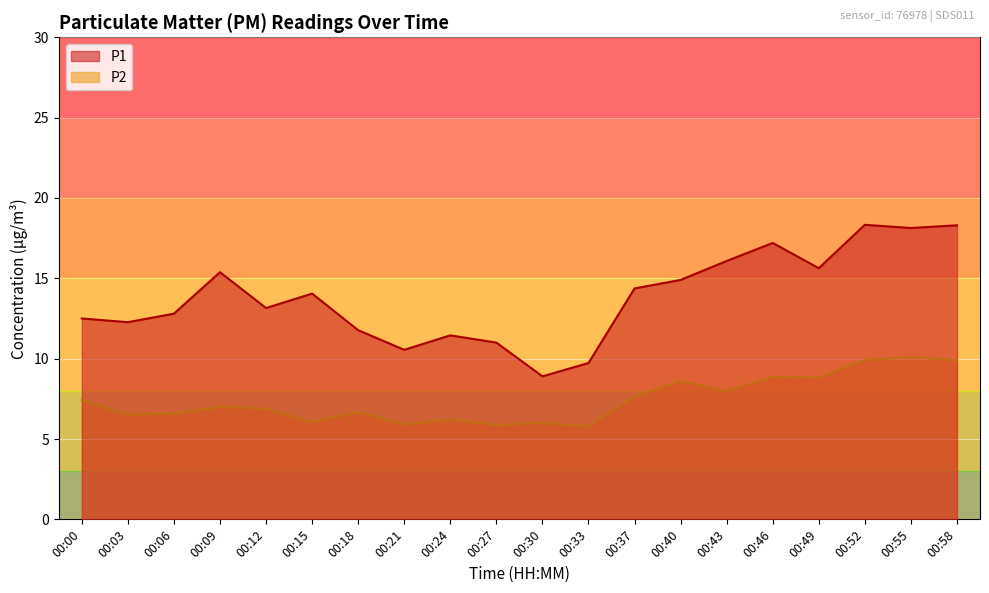

Does the chart display data point markers on the line(s)?

No